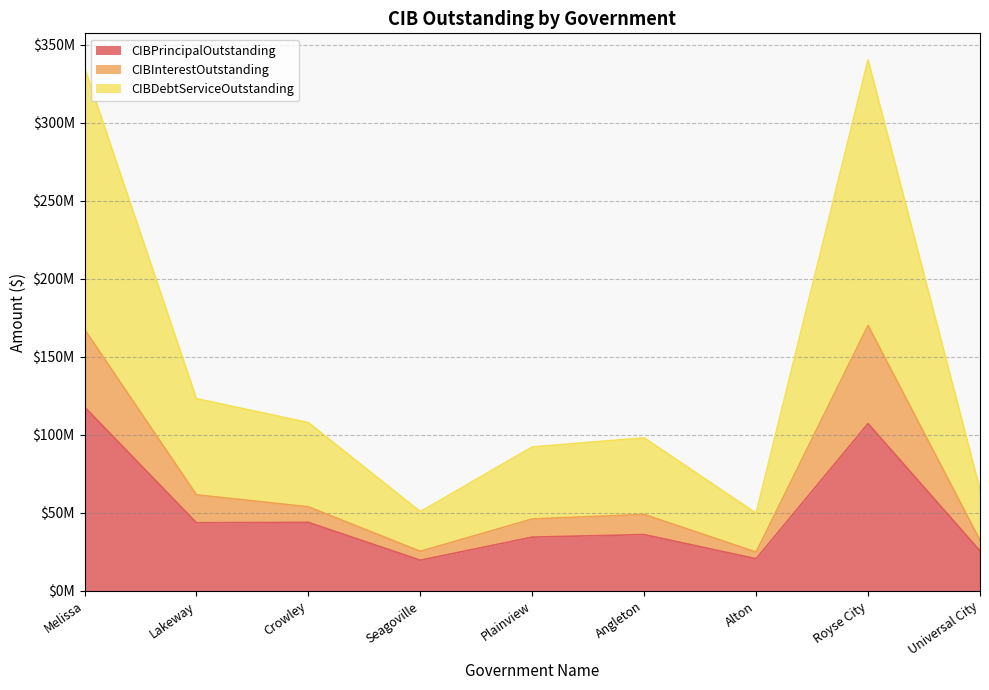

What is the approximate value of CIBInterestOutstanding at Royse City?

62908306.6